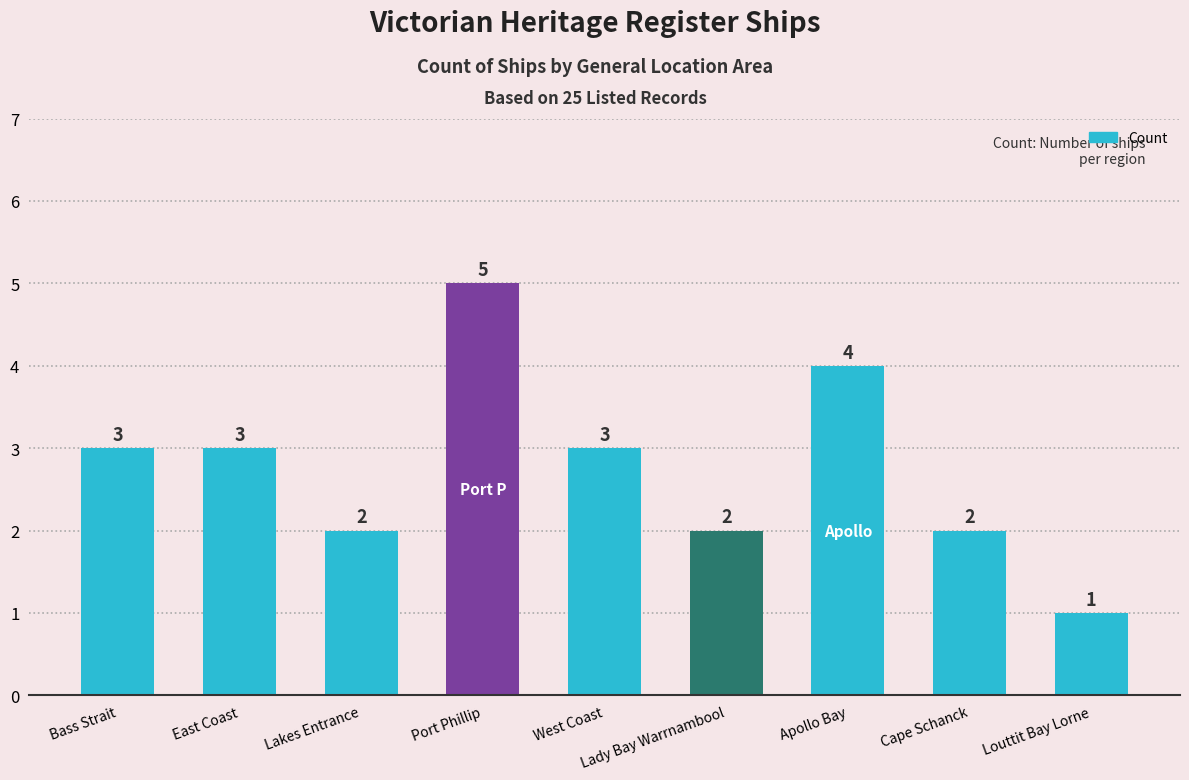

The value at Port Phillip is 7. True or false?

False